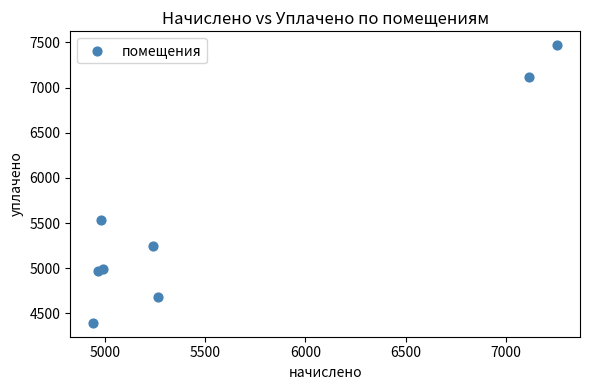

What Y value in the scatter plot is closest to 5931?

5533.8